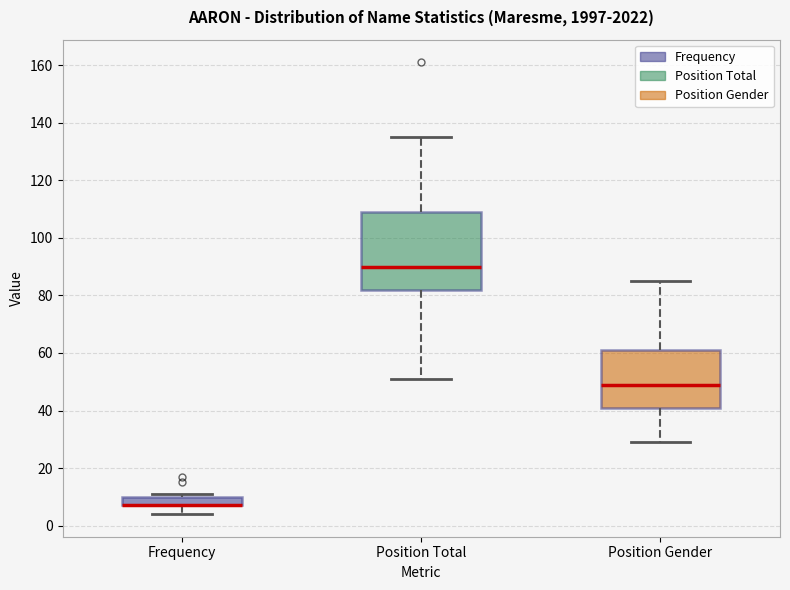

Reading left to right, transcribe this box plot: for each box, give where its median line is, the range the box spans, and where its two whiskers end, as read against the y-axis. The values are not printed on the chart, so give them approximately, as read against the axis.

Frequency: median 8 (drawn on the box's lower edge), box 8 to 10, whiskers 4 to 12
Position Total: median 90, box 82 to 110, whiskers 52 to 136
Position Gender: median 50, box 42 to 62, whiskers 30 to 86